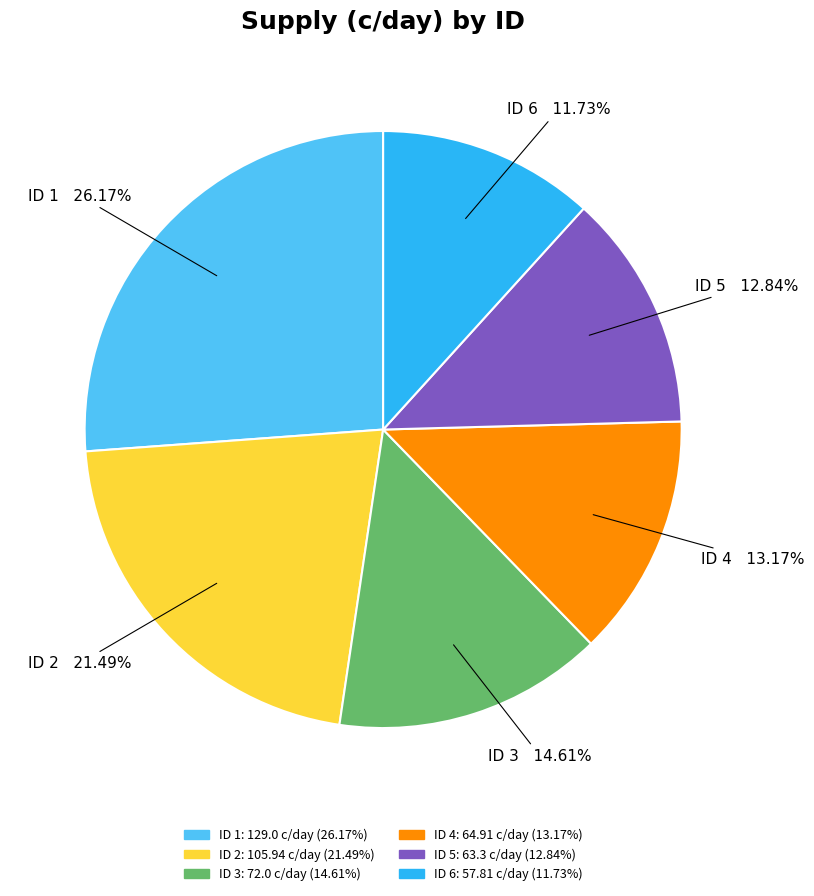

Is the sum of ID 4 and ID 2 greater than half?

No